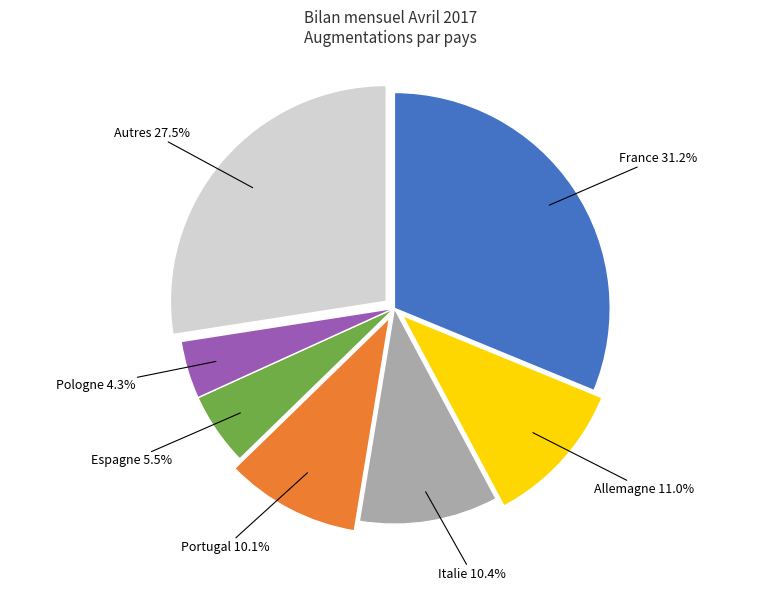

Count the number of slices in the pie.

7